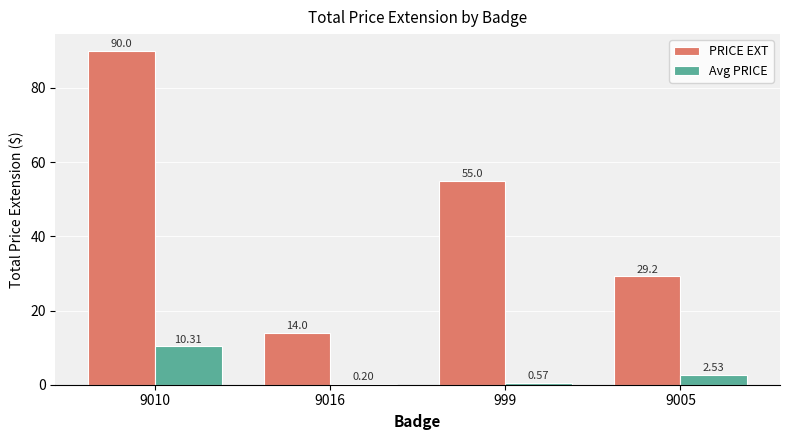

Which category has the highest value in the Avg PRICE series?

9010